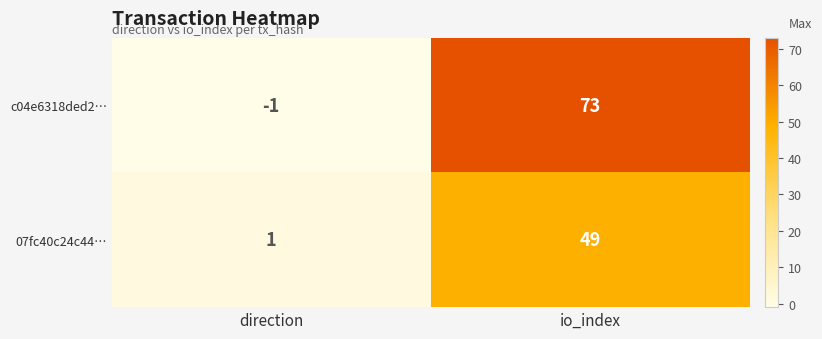

At direction, list the series in order from smallest to largest.

c04e6318ded2…, 07fc40c24c44…